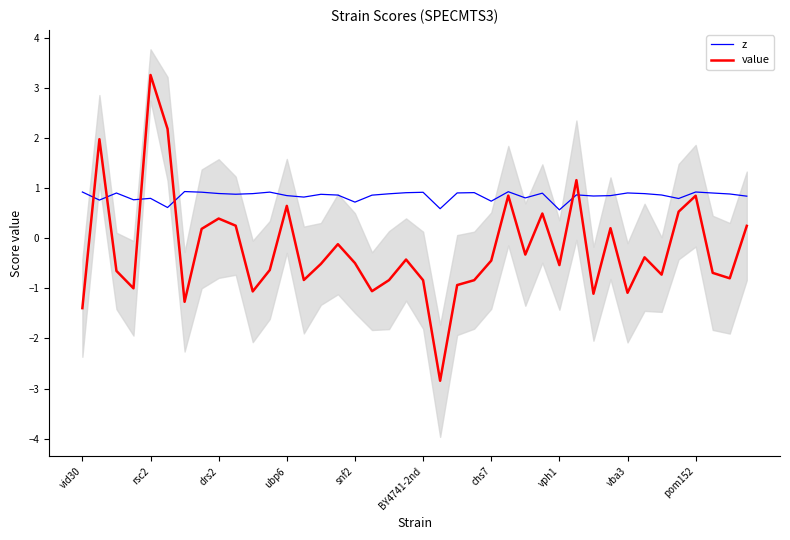

What is the difference between the highest and lowest values at 30?

1.9